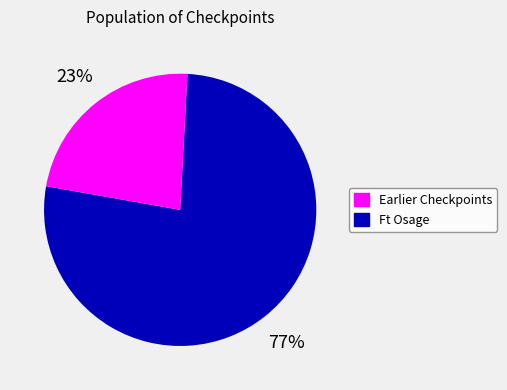

Approximately how many times larger is the value at Earlier Checkpoints compared to Ft Osage?

3.3